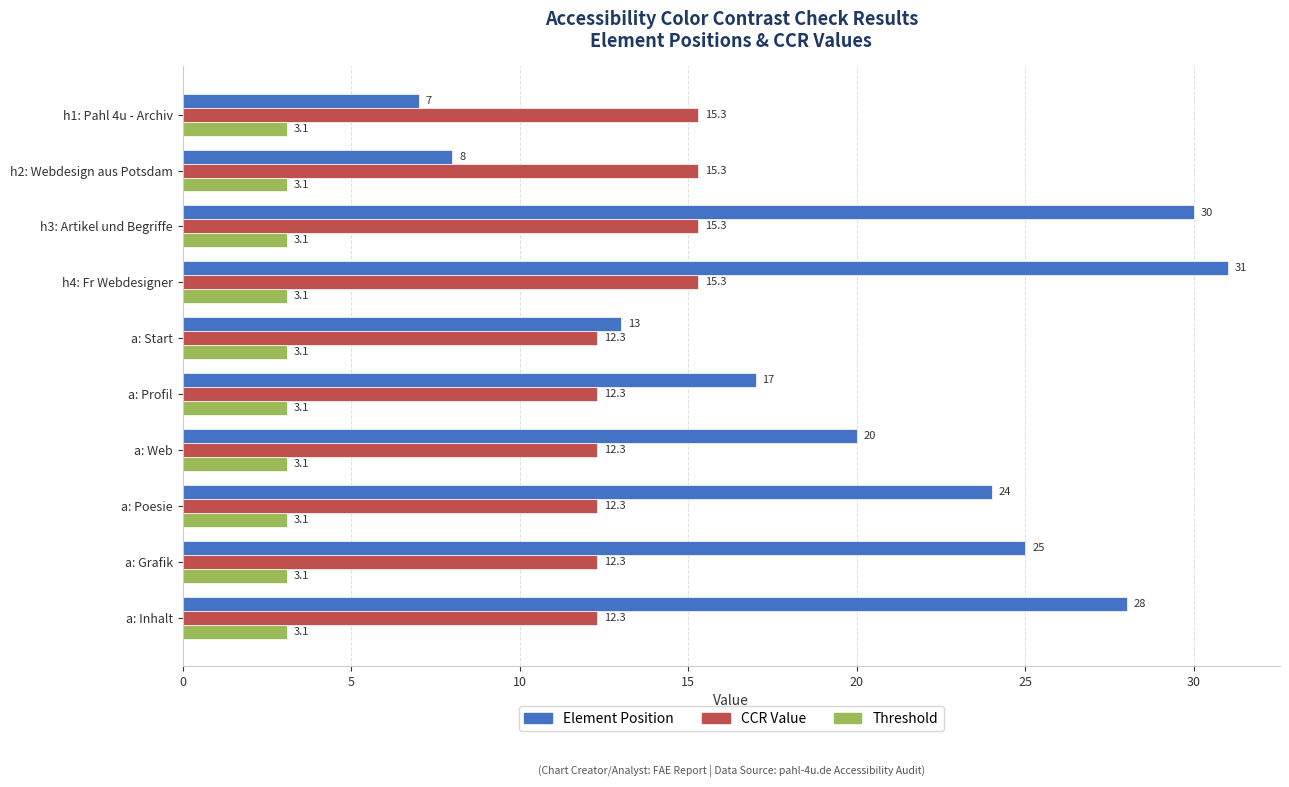

What are all the series names shown in the legend?

Element Position, CCR Value, Threshold